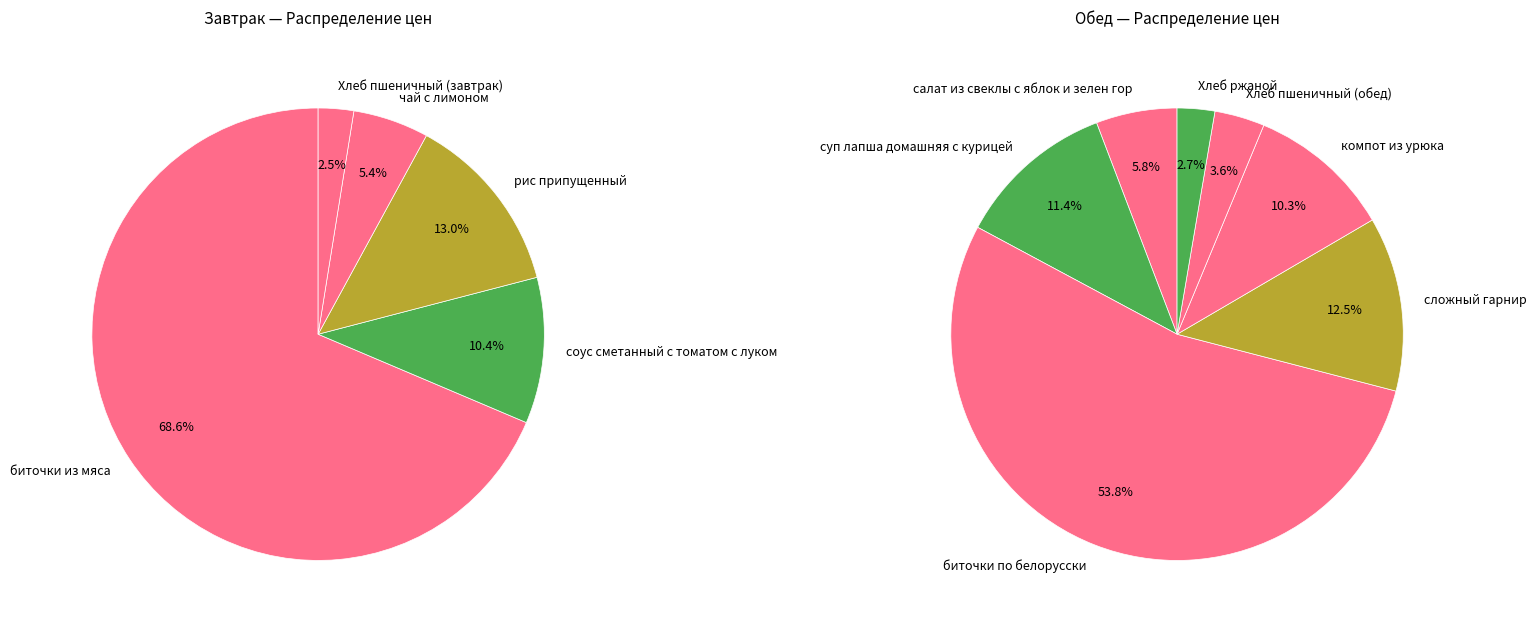

How many slices are in this pie chart?

12